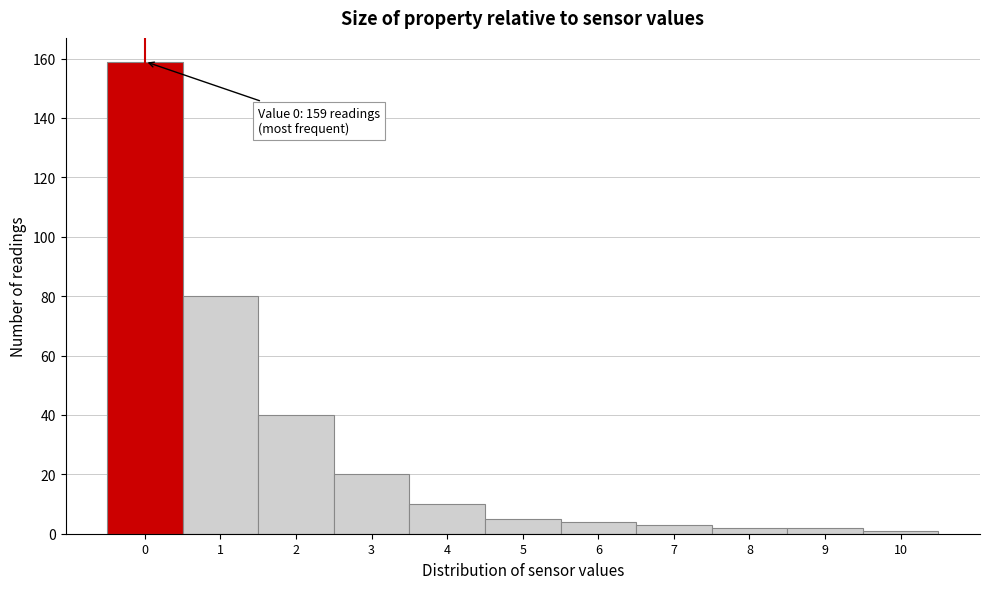

Reading left to right, list all the values displayed in this chart.

159	80	40	20	10	5	4	3	2	2	1